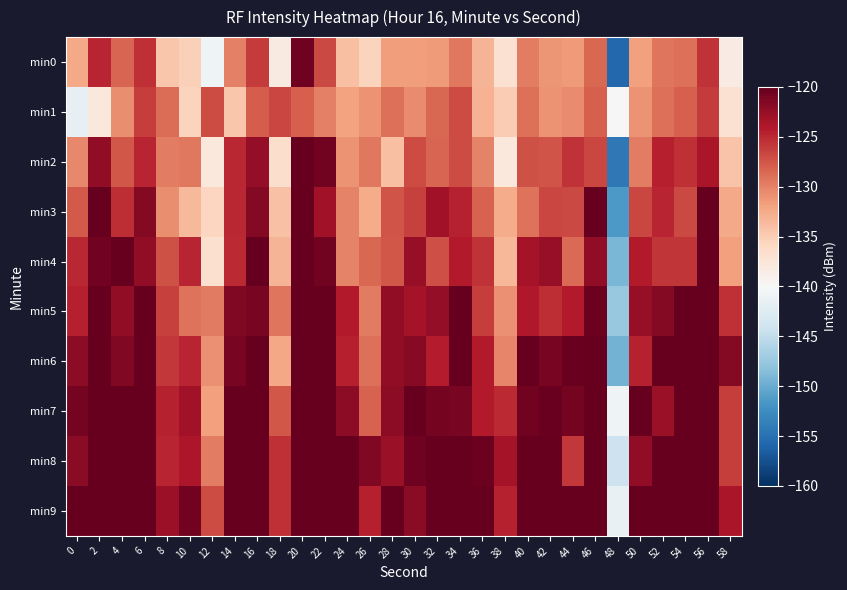

Reading left to right, what are all the values shown in this chart?

min0: 0=-132.4	2=-124.8	4=-128.4	6=-125.4	8=-134.4	10=-135.2	12=-140.8	14=-129.9	16=-126.1	18=-138.2	20=-120.5	22=-126.8	24=-133.9	26=-135.5	28=-131.7	30=-131.6	32=-131.5	34=-129.4	36=-133.2	38=-136.9	40=-129.8	42=-131.2	44=-131.4	46=-128.6	48=-155.6	50=-131.7	52=-129.2	54=-129.0	56=-125.6	58=-138.4
min1: 0=-141.6	2=-138.0	4=-130.7	6=-126.2	8=-128.8	10=-135.5	12=-127.0	14=-134.5	16=-128.0	18=-126.6	20=-128.0	22=-130.0	24=-132.0	26=-131.0	28=-129.0	30=-130.5	32=-128.5	34=-127.0	36=-133.0	38=-135.0	40=-129.0	42=-131.0	44=-130.5	46=-128.0	48=-140.0	50=-131.0	52=-129.0	54=-128.0	56=-126.0	58=-137.0
min2: 0=-130.4	2=-122.2	4=-127.6	6=-124.8	8=-129.8	10=-129.5	12=-138.0	14=-124.9	16=-122.4	18=-136.5	20=-116.7	22=-120.8	24=-131.0	26=-129.4	28=-133.9	30=-127.0	32=-128.3	34=-127.0	36=-130.1	38=-137.9	40=-127.2	42=-127.5	44=-125.5	46=-126.6	48=-154.3	50=-129.7	52=-124.4	54=-125.3	56=-123.7	58=-134.4
min3: 0=-127.7	2=-118.4	4=-125.3	6=-121.6	8=-130.7	10=-133.6	12=-135.7	14=-124.9	16=-121.6	18=-134.1	20=-118.8	22=-123.2	24=-130.1	26=-132.6	28=-127.5	30=-126.3	32=-123.2	34=-124.6	36=-128.2	38=-132.5	40=-129.1	42=-126.7	44=-126.8	46=-119.1	48=-151.5	50=-126.6	52=-124.8	54=-126.8	56=-118.8	58=-132.4
min4: 0=-124.8	2=-120.7	4=-119.6	6=-122.2	8=-127.3	10=-124.8	12=-136.8	14=-125.0	16=-119.9	18=-133.2	20=-117.6	22=-120.7	24=-130.0	26=-128.6	28=-127.5	30=-122.5	32=-127.1	34=-124.1	36=-125.6	38=-133.4	40=-123.3	42=-122.6	44=-128.6	46=-122.2	48=-149.1	50=-124.2	52=-125.7	54=-125.6	56=-118.6	58=-131.8
min5: 0=-124.4	2=-116.6	4=-122.2	6=-117.4	8=-126.3	10=-129.1	12=-129.6	14=-121.4	16=-121.0	18=-129.4	20=-114.9	22=-117.8	24=-124.1	26=-129.7	28=-122.2	30=-123.3	32=-122.4	34=-118.1	36=-126.2	38=-130.9	40=-124.1	42=-125.3	44=-124.1	46=-120.4	48=-147.6	50=-122.6	52=-121.7	54=-118.6	56=-118.6	58=-125.4
min6: 0=-122.2	2=-117.6	4=-121.5	6=-115.4	8=-125.9	10=-124.7	12=-130.9	14=-121.0	16=-118.8	18=-132.2	20=-112.4	22=-116.1	24=-124.5	26=-129.0	28=-122.3	30=-121.8	32=-124.3	34=-120.1	36=-124.1	38=-130.2	40=-120.1	42=-121.0	44=-120.3	46=-117.5	48=-149.4	50=-124.6	52=-119.2	54=-119.0	56=-115.6	58=-121.7
min7: 0=-120.8	2=-112.1	4=-116.0	6=-113.6	8=-124.6	10=-123.1	12=-131.9	14=-119.9	16=-116.6	18=-127.5	20=-105.3	22=-120.1	24=-122.1	26=-128.2	28=-122.1	30=-118.9	32=-120.9	34=-121.1	36=-124.2	38=-125.0	40=-120.7	42=-120.2	44=-120.8	46=-119.4	48=-140.8	50=-120.0	52=-122.8	54=-118.1	56=-116.4	58=-126.2
min8: 0=-122.0	2=-113.1	4=-115.4	6=-111.7	8=-124.8	10=-123.8	12=-129.8	14=-119.2	16=-110.6	18=-125.4	20=-111.0	22=-113.0	24=-117.7	26=-121.5	28=-122.7	30=-120.6	32=-117.0	34=-118.8	36=-120.3	38=-123.3	40=-119.6	42=-119.3	44=-125.9	46=-118.6	48=-144.1	50=-122.2	52=-114.0	54=-119.9	56=-114.5	58=-126.1
min9: 0=-116.0	2=-114.2	4=-112.5	6=-111.9	8=-122.9	10=-120.7	12=-126.9	14=-117.6	16=-112.5	18=-125.4	20=-106.7	22=-112.0	24=-117.3	26=-124.5	28=-113.9	30=-122.0	32=-118.3	34=-114.8	36=-119.2	38=-124.6	40=-116.7	42=-118.7	44=-119.1	46=-113.4	48=-141.4	50=-119.6	52=-113.9	54=-114.9	56=-110.5	58=-123.6